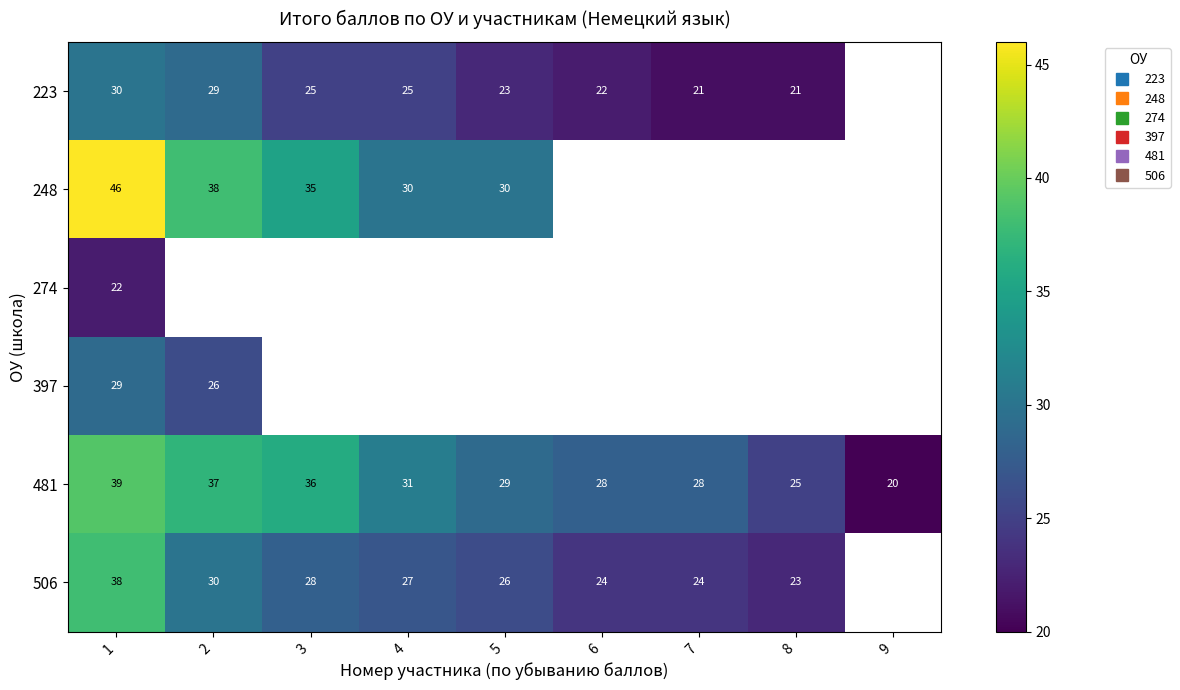

What is the spread (max minus min) of values at 2?

12.0